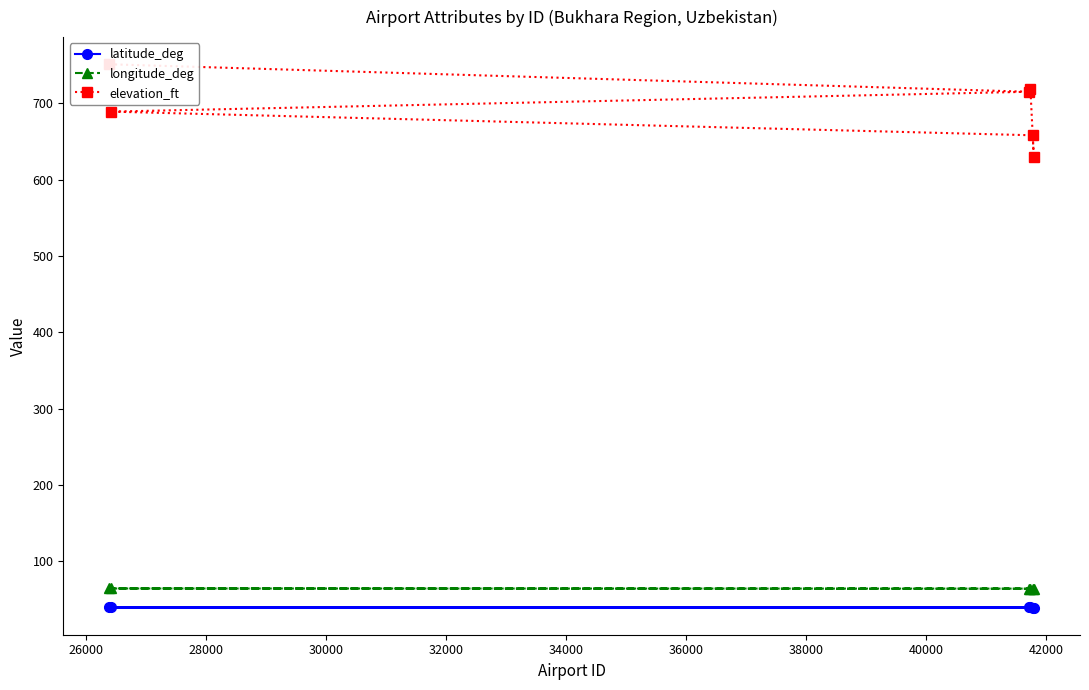

What is the value of the longitude_deg point at the 6th from the left?

63.7